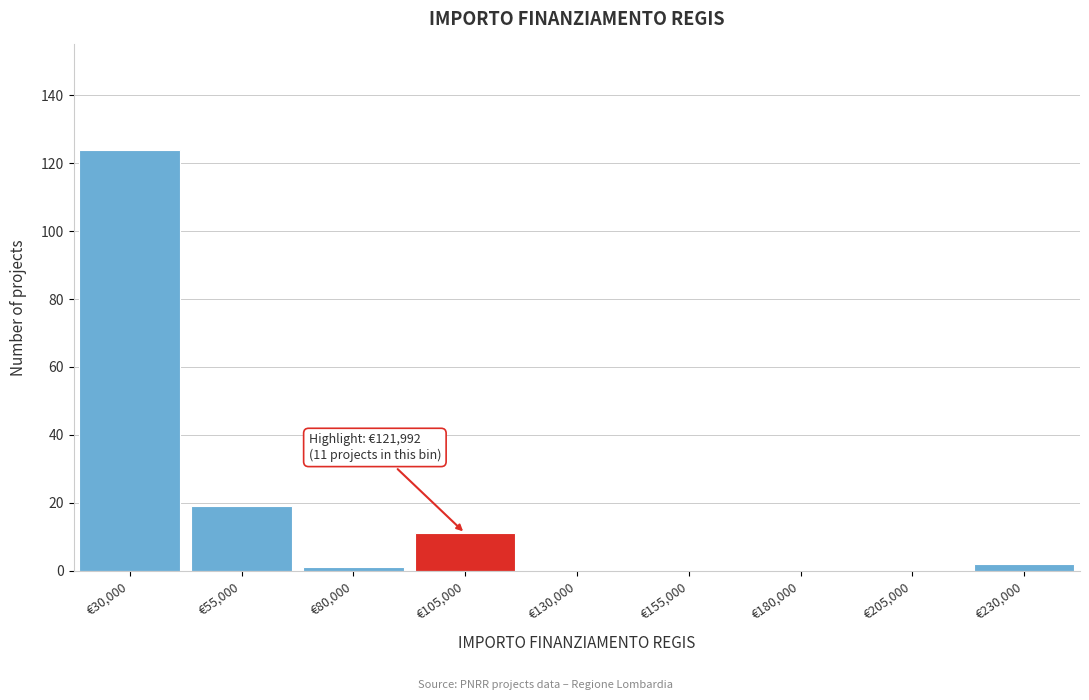

Reading right to left, transcribe all the data shown in this chart.

€230,000=2	€205,000=0	€180,000=0	€155,000=0	€130,000=0	€105,000=11	€80,000=1	€55,000=19	€30,000=124